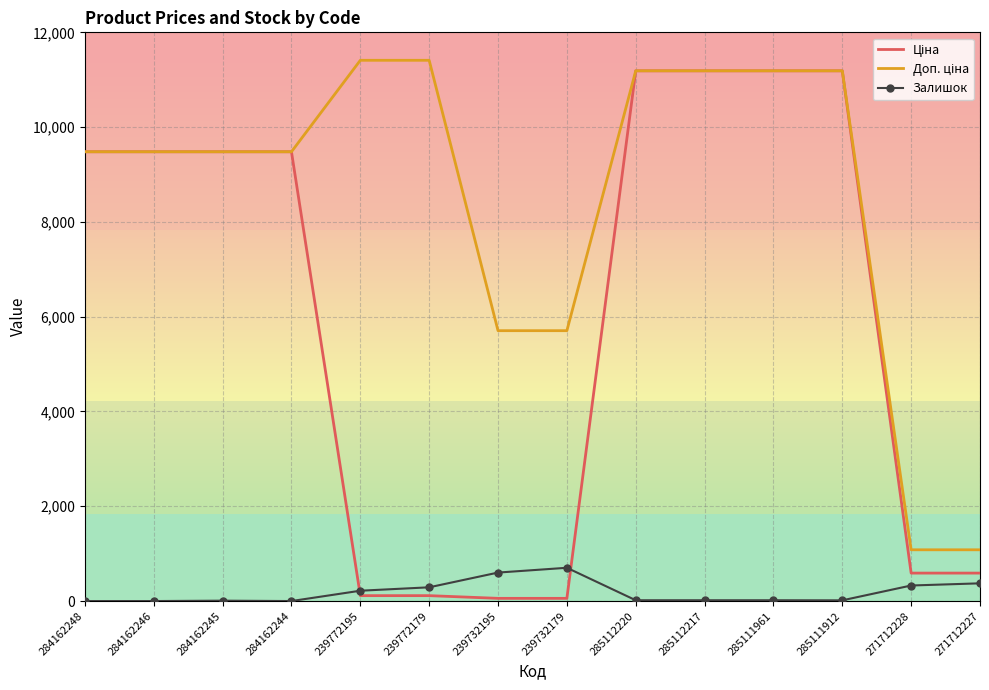

What is the difference between the highest and lowest values at 284162244?

9480.1